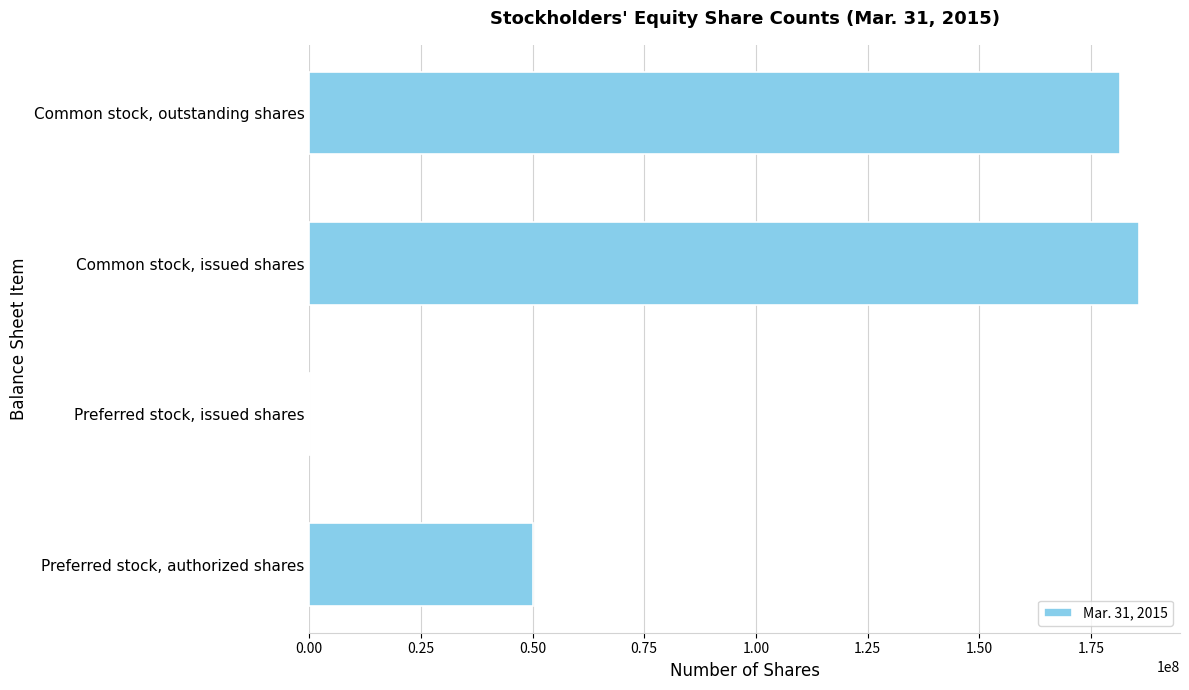

Count the number of data series in this chart.

1